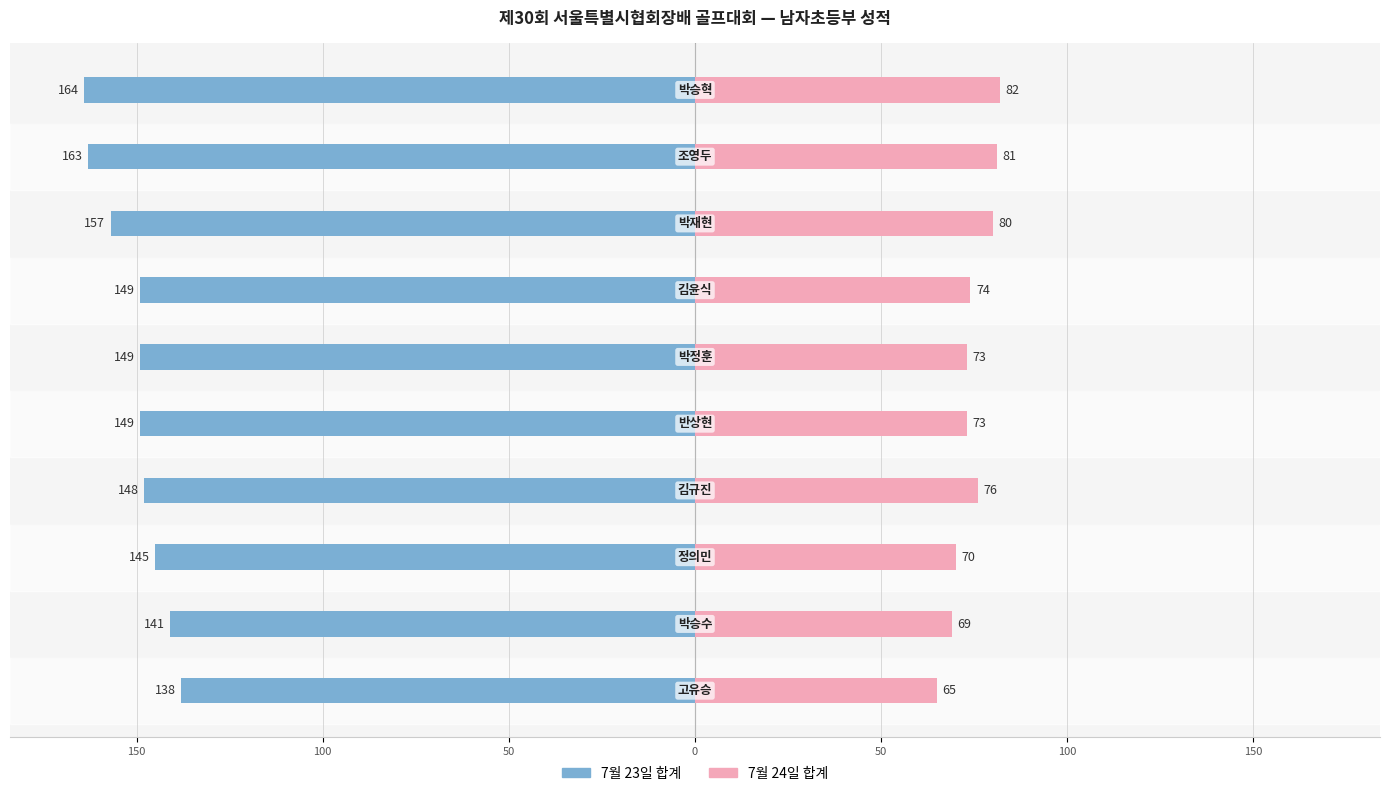

How many data points in 7월 23일 합계 are less than -149?

3